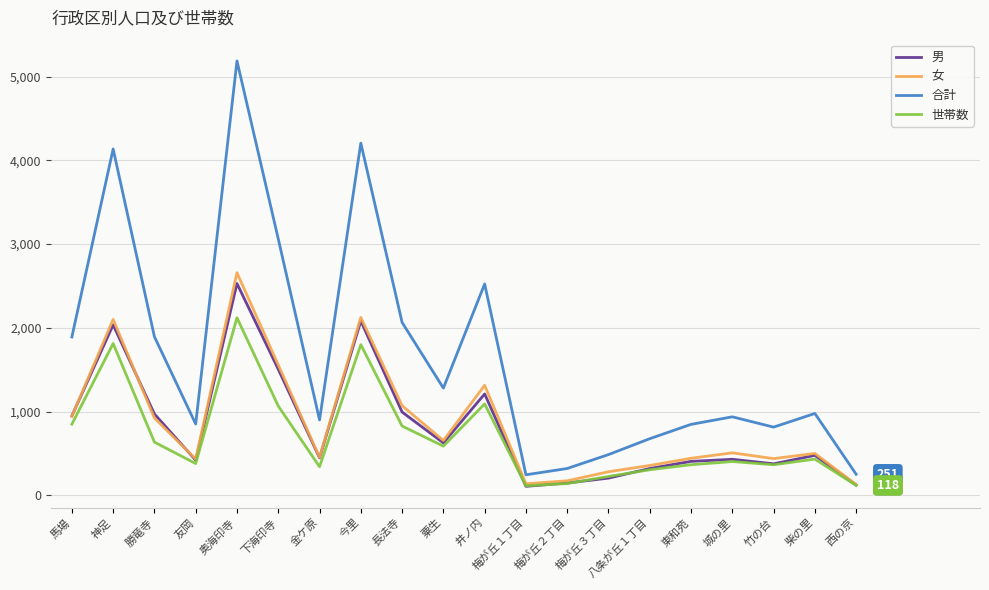

What are all the series names shown in the legend?

男, 女, 合計, 世帯数